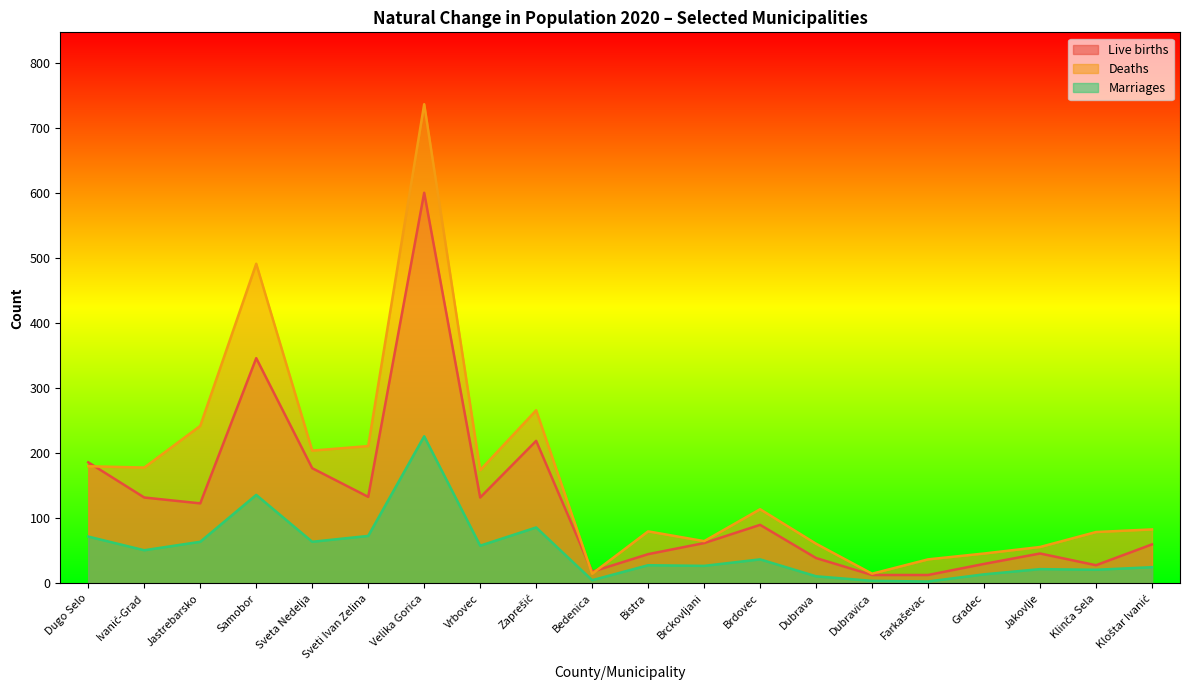

Reading right to left, what are all the values shown in this chart?

Live births: Kloštar Ivanić=60	Klinča Sela=28	Jakovlje=46	Gradec=30	Farkaševac=13	Dubravica=13	Dubrava=39	Brdovec=90	Brckovljani=62	Bistra=45	Bedenica=18	Zaprešić=219	Vrbovec=132	Velika Gorica=600	Sveti Ivan Zelina=133	Sveta Nedelja=177	Samobor=346	Jastrebarsko=123	Ivanić-Grad=132	Dugo Selo=186
Deaths: Kloštar Ivanić=83	Klinča Sela=79	Jakovlje=56	Gradec=46	Farkaševac=37	Dubravica=15	Dubrava=61	Brdovec=114	Brckovljani=65	Bistra=80	Bedenica=15	Zaprešić=266	Vrbovec=174	Velika Gorica=736	Sveti Ivan Zelina=211	Sveta Nedelja=204	Samobor=491	Jastrebarsko=242	Ivanić-Grad=178	Dugo Selo=180
Marriages: Kloštar Ivanić=25	Klinča Sela=21	Jakovlje=22	Gradec=14	Farkaševac=3	Dubravica=4	Dubrava=11	Brdovec=37	Brckovljani=27	Bistra=28	Bedenica=5	Zaprešić=86	Vrbovec=58	Velika Gorica=226	Sveti Ivan Zelina=73	Sveta Nedelja=64	Samobor=136	Jastrebarsko=64	Ivanić-Grad=51	Dugo Selo=72